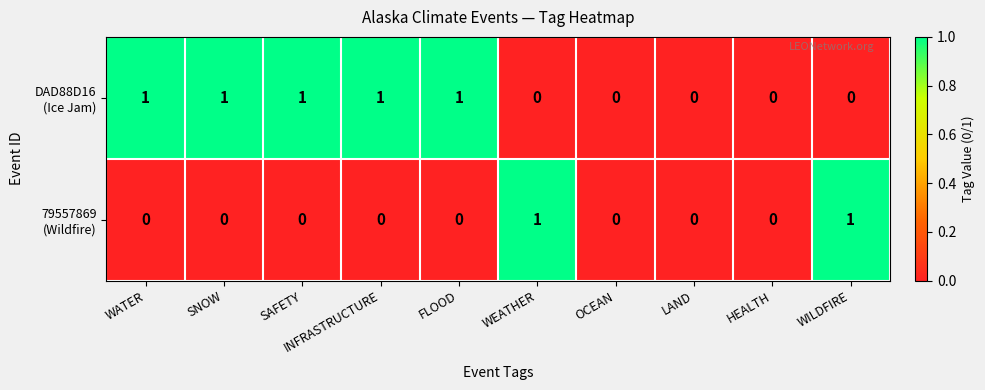

Count the number of categories in the chart.

10